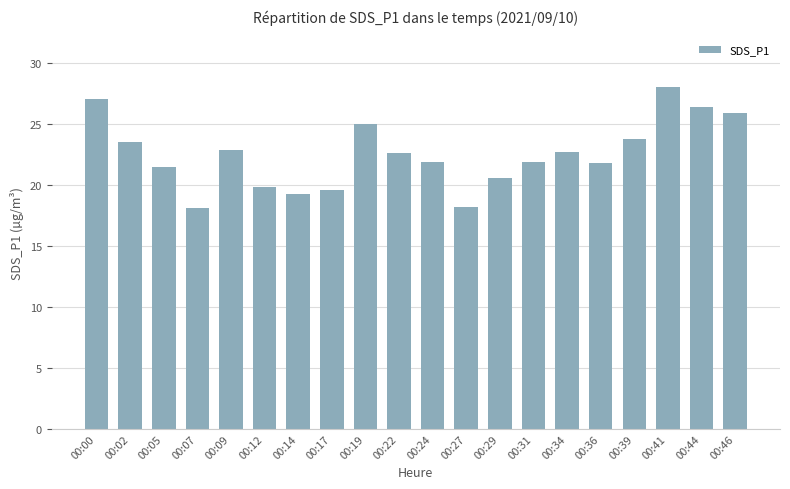

How many data points are less than 22?

10